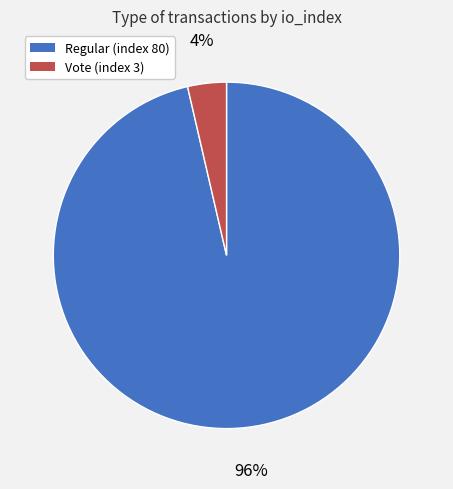

To the nearest percent, what is the combined percentage of Vote (index 3) and Regular (index 80)?

100%